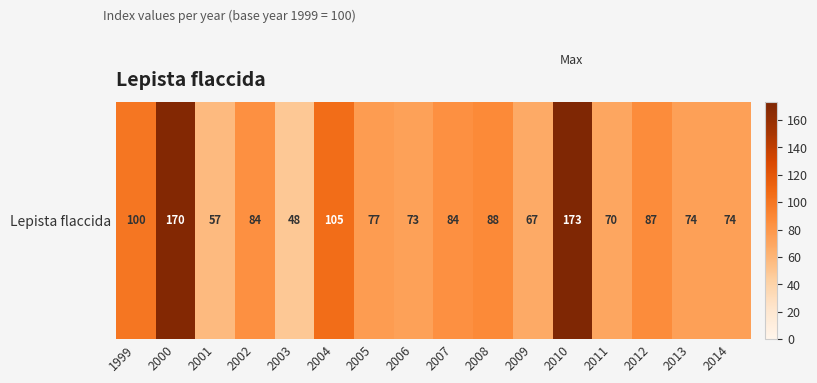

Reading right to left, extract all data points from this chart.

2014=74	2013=74	2012=87	2011=70	2010=173	2009=67	2008=88	2007=84	2006=73	2005=77	2004=105	2003=48	2002=84	2001=57	2000=170	1999=100